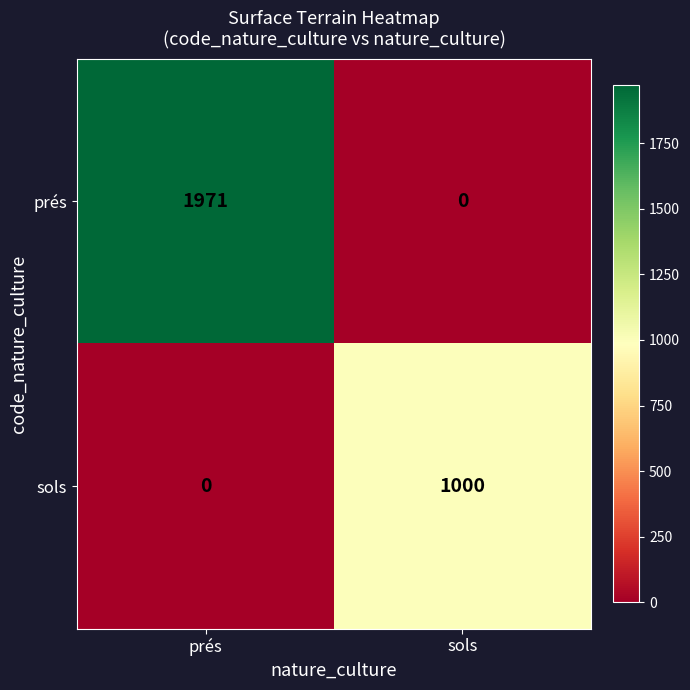

What is the greatest value displayed?

1971